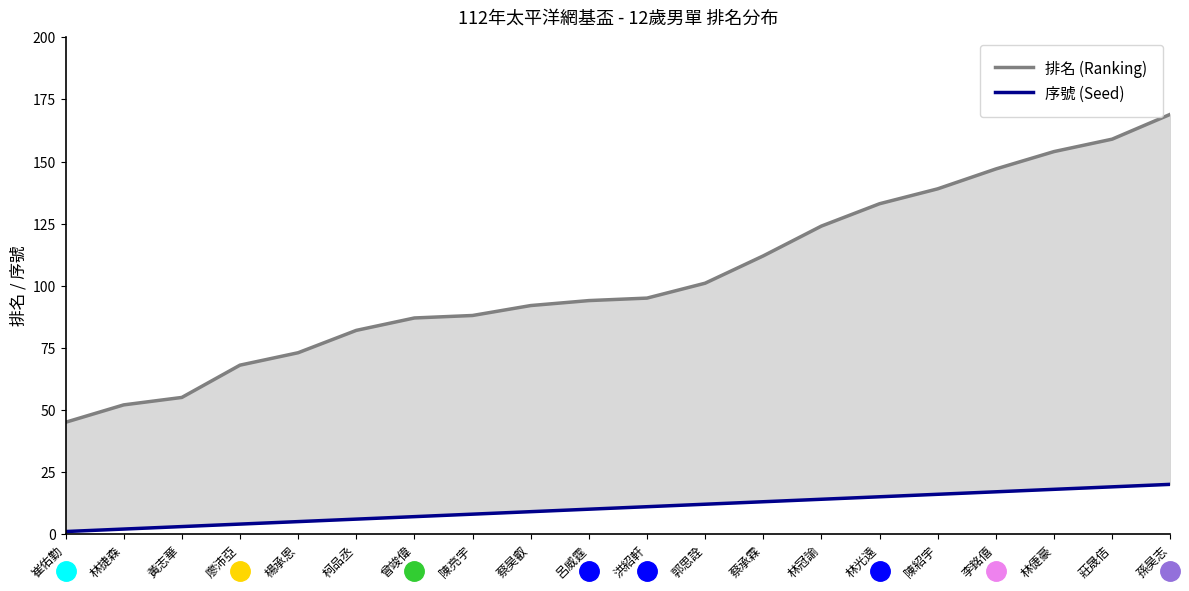

Reading right to left, list all the values displayed in this chart.

排名 (Ranking): 孫昊志=169	莊晟佶=159	林倢豪=154	李銘僖=147	陳紹宇=139	林光遠=133	林冠諭=124	蔡承霖=112	郭思詮=101	洪紹軒=95	呂威霆=94	蔡昊叡=92	陳亮宇=88	曾竣偉=87	柯品丞=82	楊承恩=73	廖沛亞=68	黃志華=55	林捷森=52	崔佑勤=45
序號 (Seed): 孫昊志=20	莊晟佶=19	林倢豪=18	李銘僖=17	陳紹宇=16	林光遠=15	林冠諭=14	蔡承霖=13	郭思詮=12	洪紹軒=11	呂威霆=10	蔡昊叡=9	陳亮宇=8	曾竣偉=7	柯品丞=6	楊承恩=5	廖沛亞=4	黃志華=3	林捷森=2	崔佑勤=1